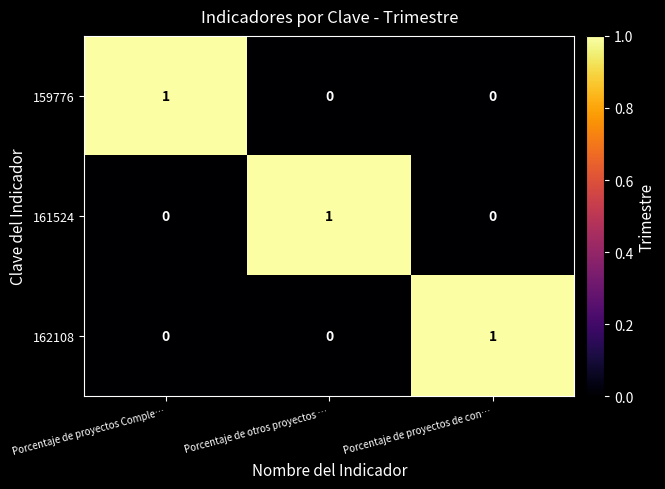

At which label does 161524 reach its peak?

Porcentaje de otros proyectos …